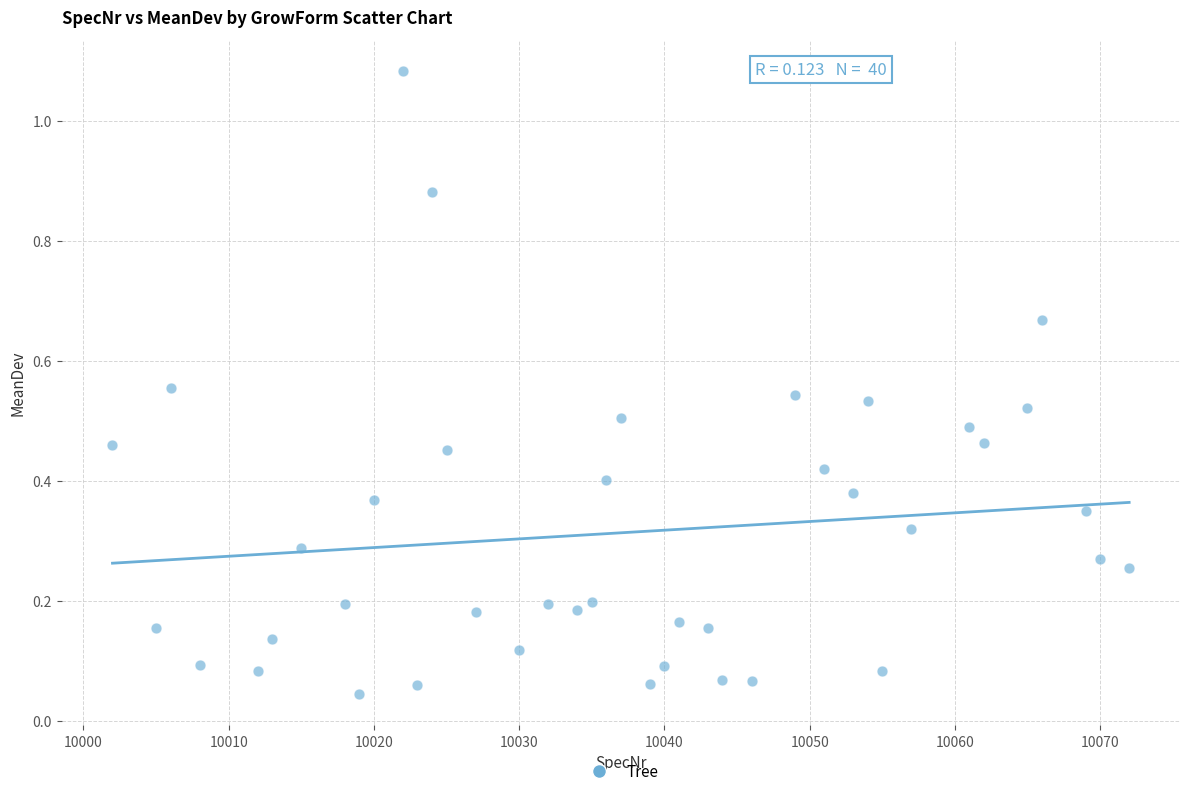

What is the range of Y values (max minus min)?

1.0